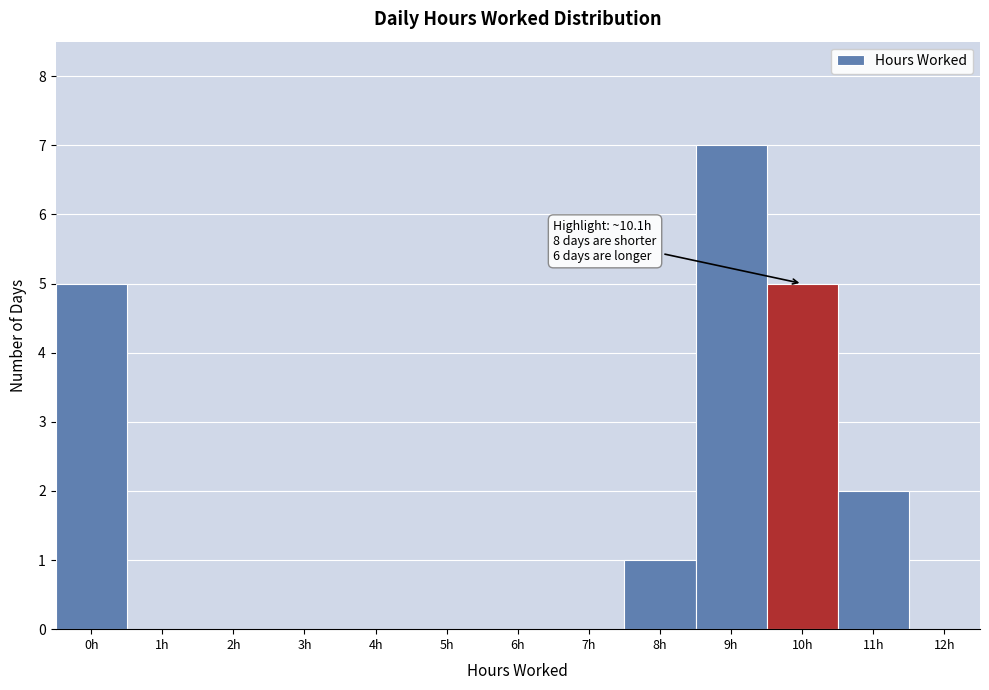

Reading left to right, extract all data points from this chart.

0h=5	1h=0	2h=0	3h=0	4h=0	5h=0	6h=0	7h=0	8h=1	9h=7	10h=5	11h=2	12h=0